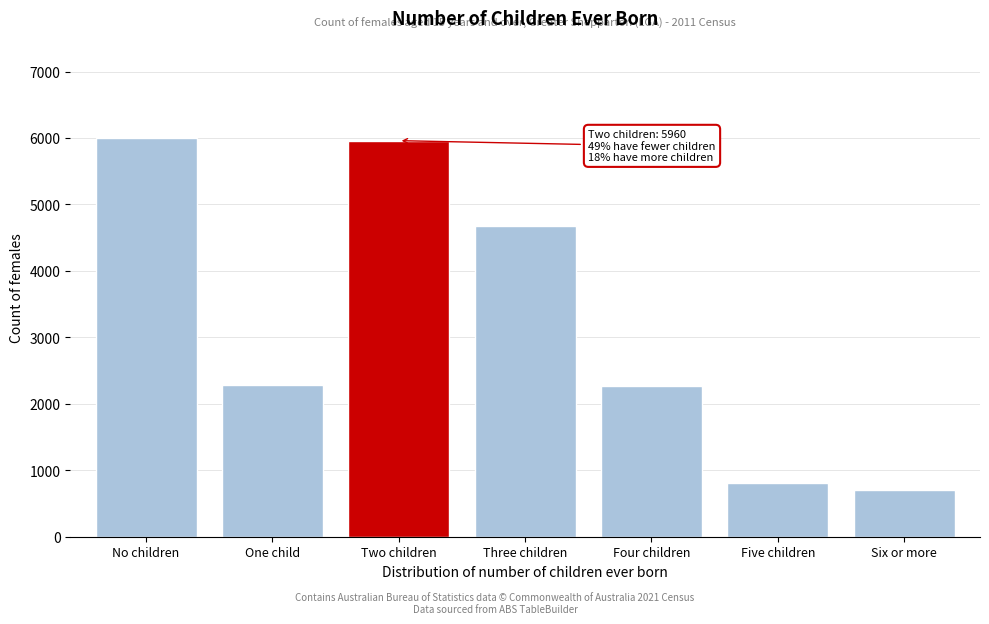

Is it true that the value at Four children is 3729?

False